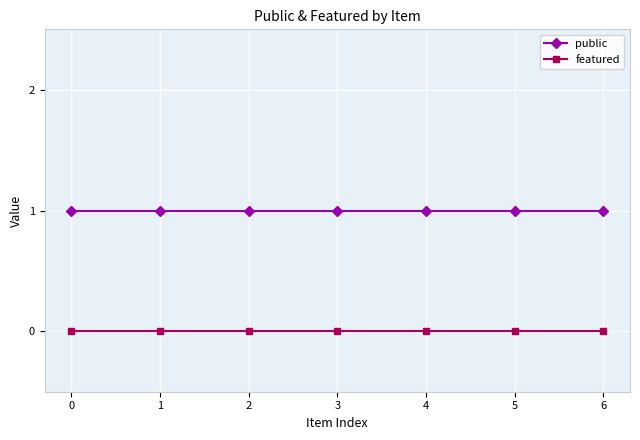

Reading right to left, list all the values displayed in this chart.

public: 1	1	1	1	1	1	1
featured: 0	0	0	0	0	0	0